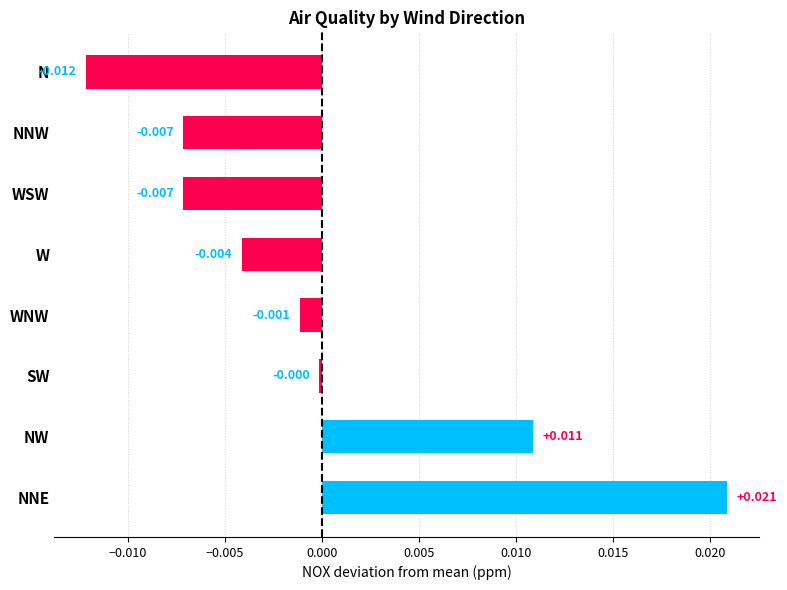

Between NNE and SW, which is larger?

NNE